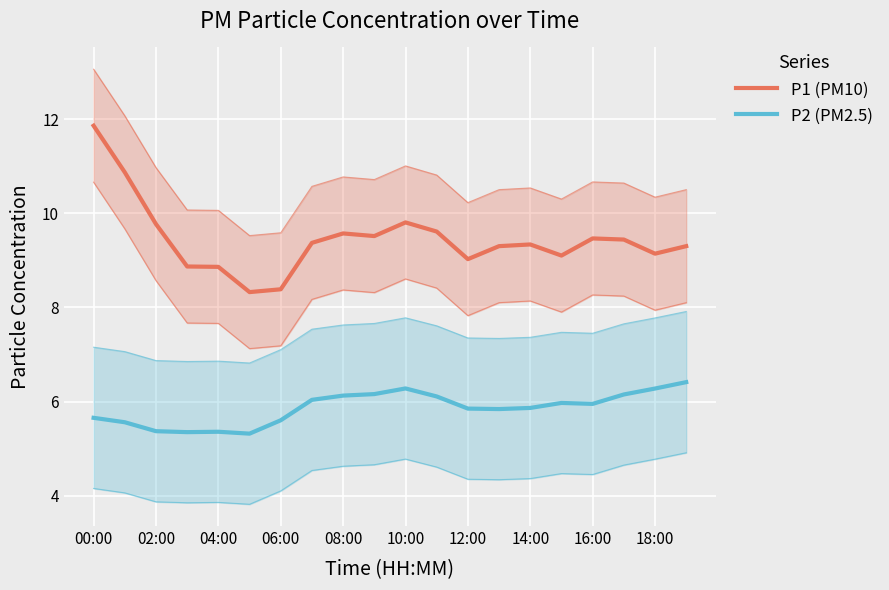

True or false: P2 (PM2.5) and P1 (PM10) cross at least once.

False